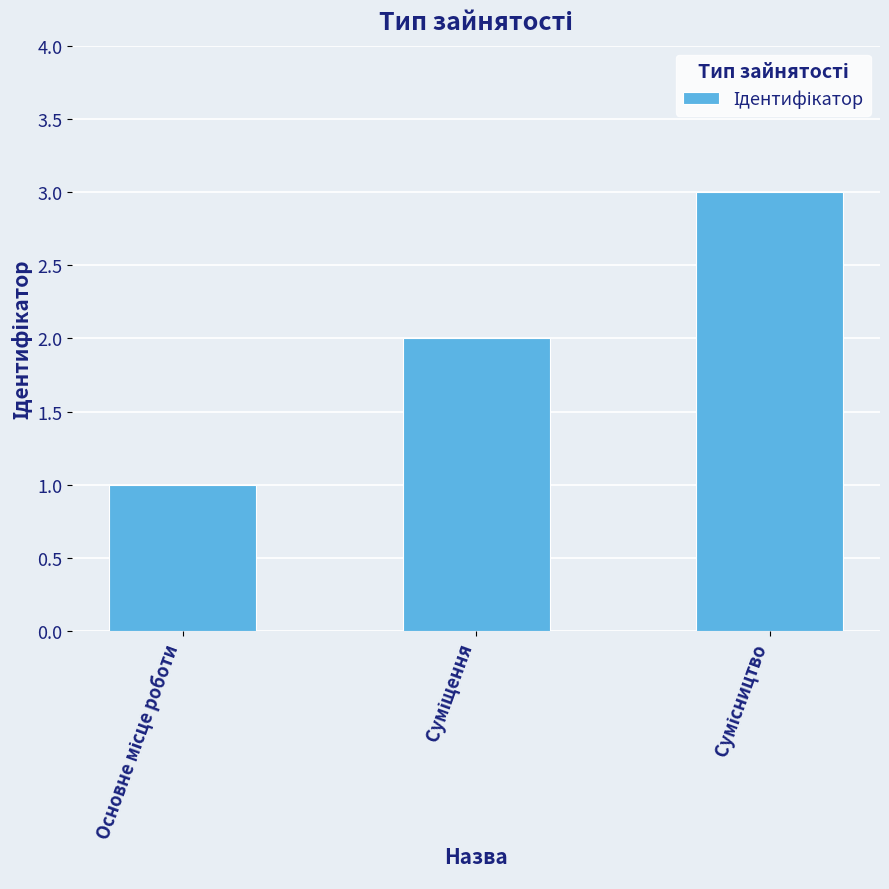

What is the value of the 2nd bar from the left?

2